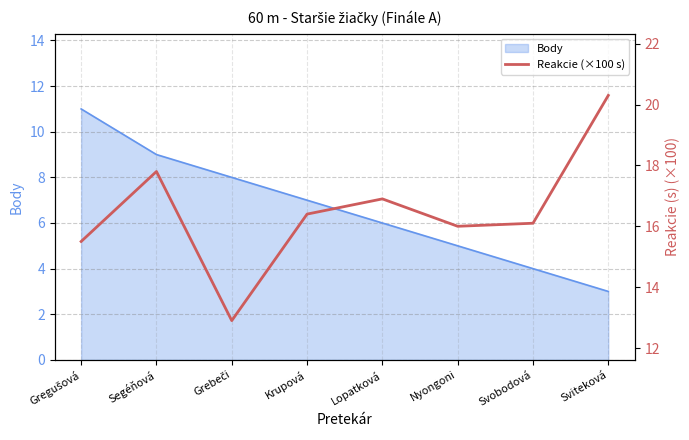

True or false: there are more than 2 points higher than both neighbors.

False